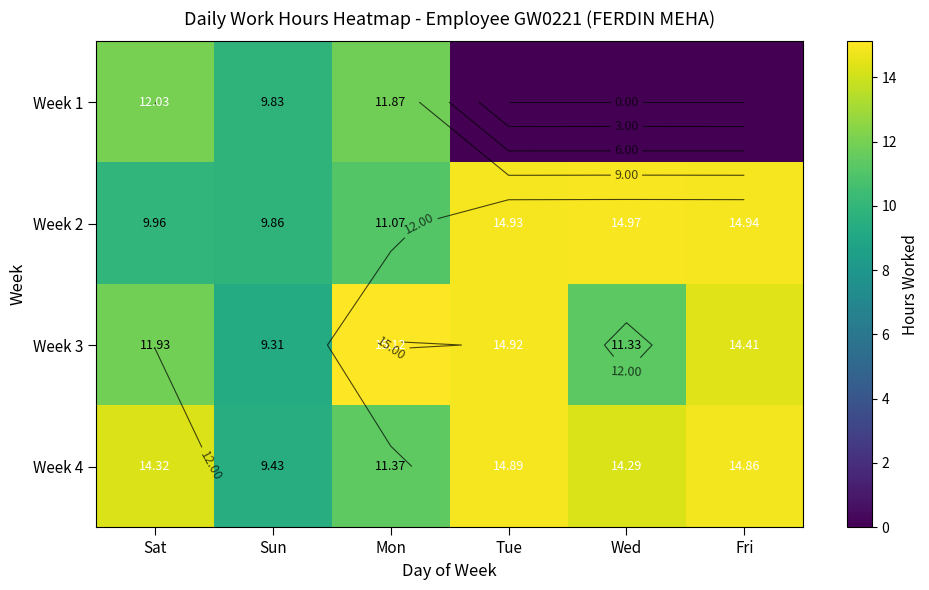

Count the number of categories in the chart.

6